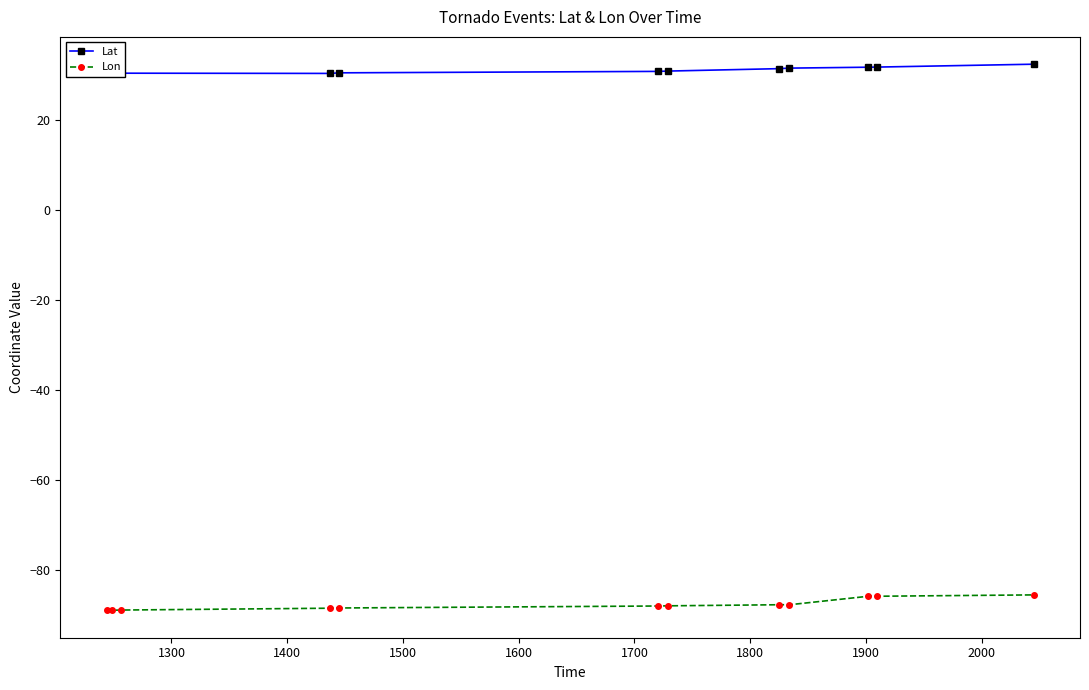

What is the sum of all Lon values?

-1053.2